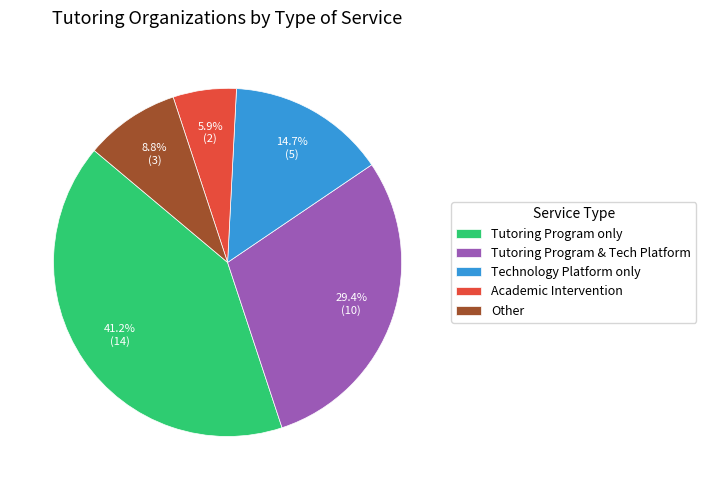

How many slices are in this pie chart?

5